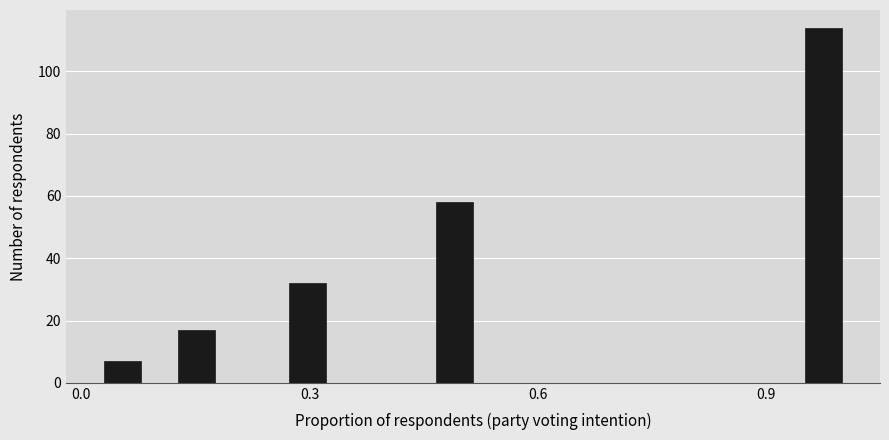

Read against the x-axis, roughly where is the centre of the tallest bar?

1.00